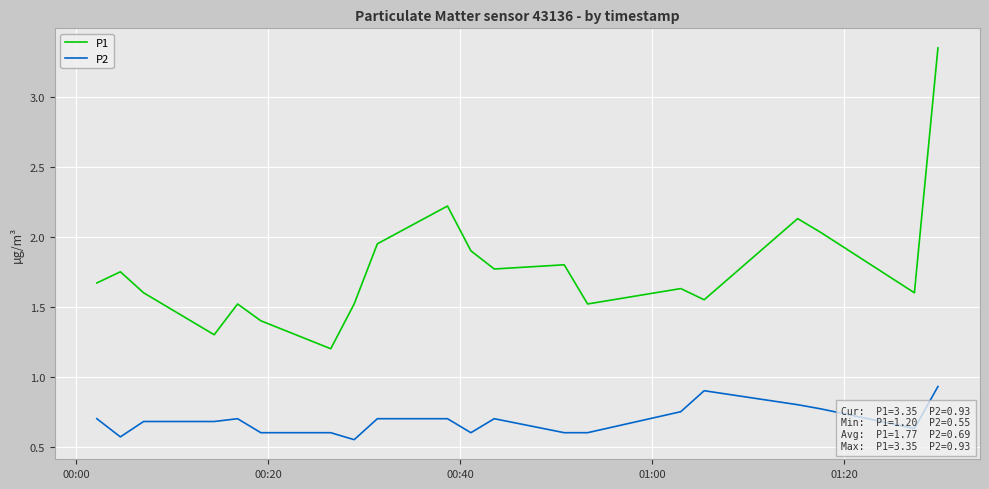

True or false: P2 has more than 0 interior local peaks.

True